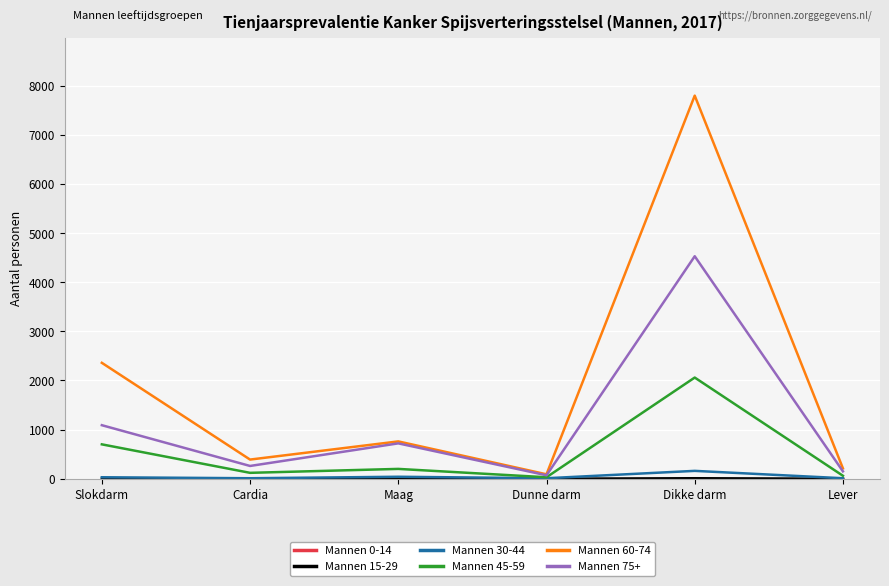

Is the value of Mannen 45-59 at Maag greater than the value of Mannen 30-44 at Cardia?

Yes